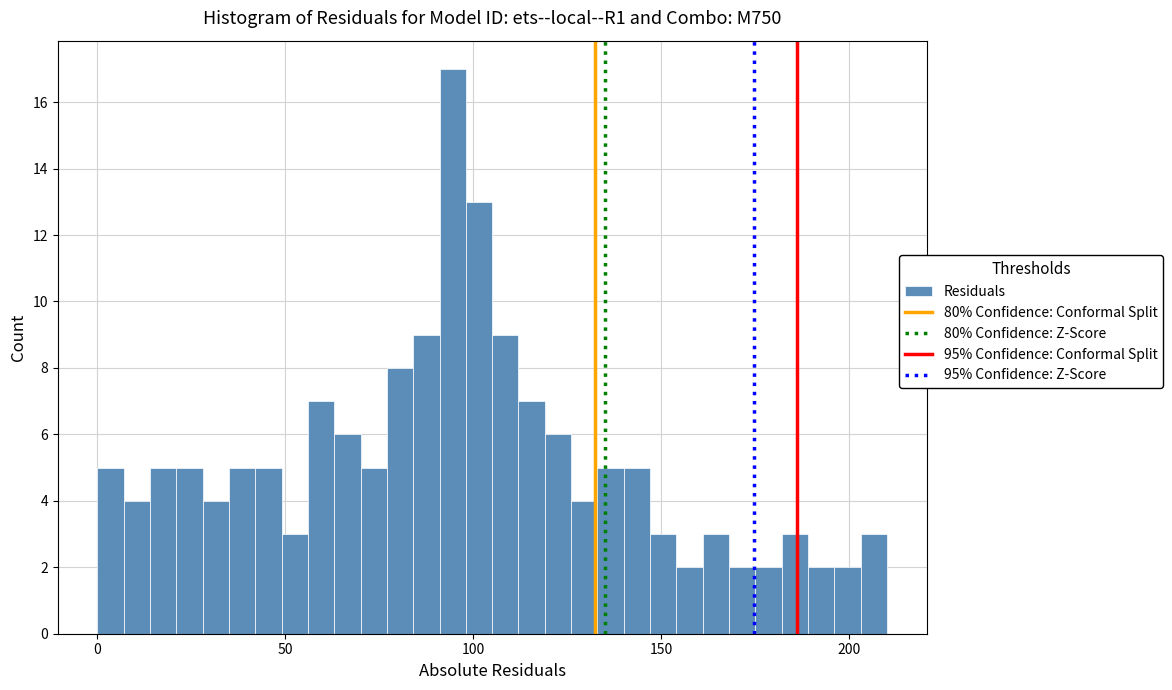

Read against the x-axis, roughly where is the centre of the tallest bar?

95